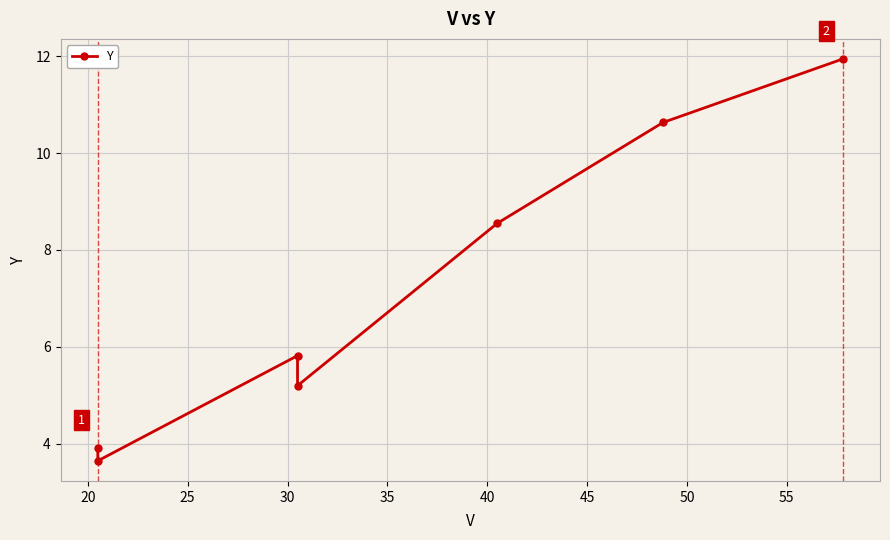

How many interior local valleys (lower than both neighbors) does the data have?

2